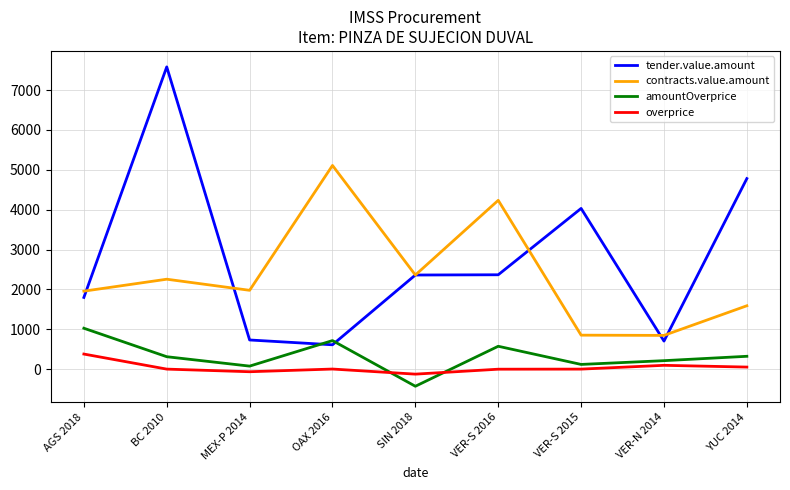

What is the sum of the amountOverprice values at OAX 2016 and MEX-P 2014?

790.7